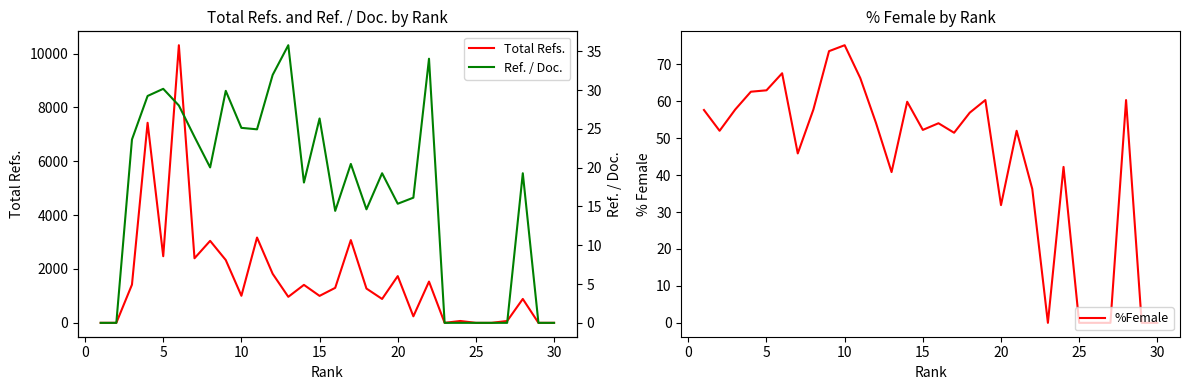

Does the chart have visible grid lines?

No